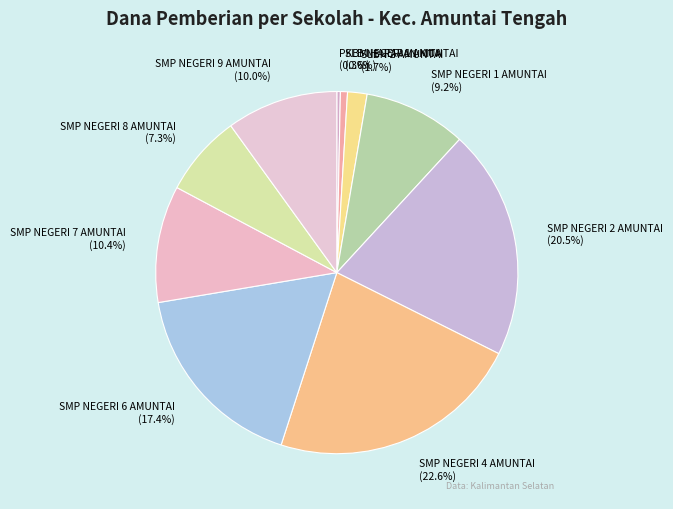

Is the sum of SMP NEGERI 7 AMUNTAI and SMP NEGERI 2 AMUNTAI greater than half?

No